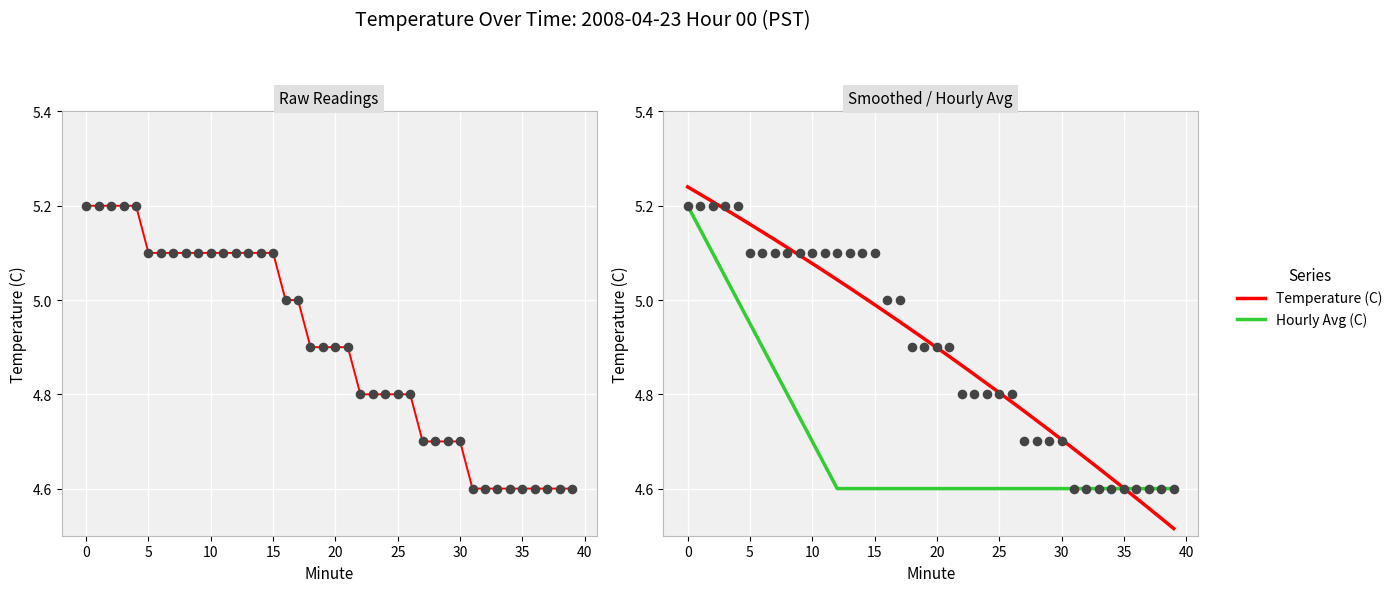

At how many categories does at least one series exceed 4?

40